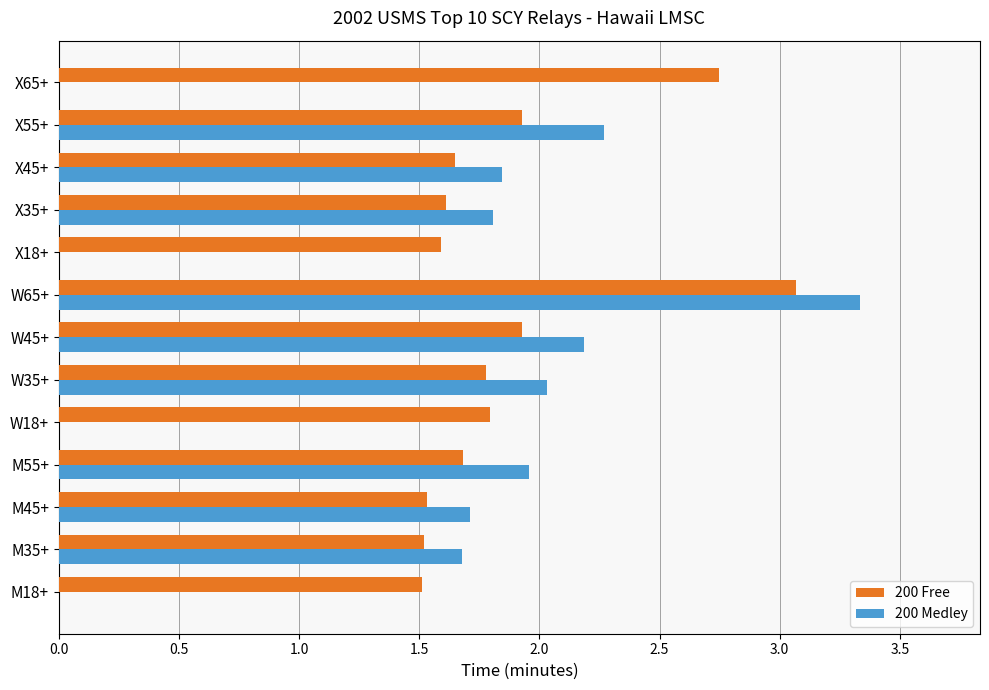

Is the value of 200 Free at X65+ greater than the value of 200 Medley at W35+?

Yes